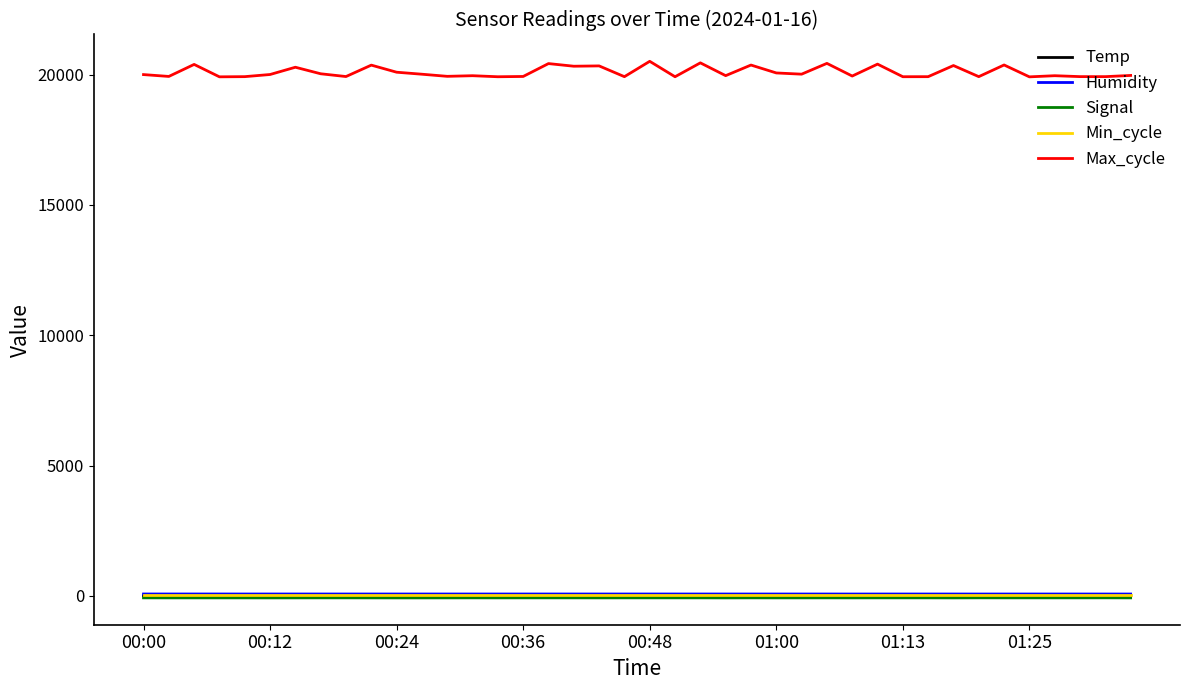

Which series has the widest spread of values?

Max_cycle